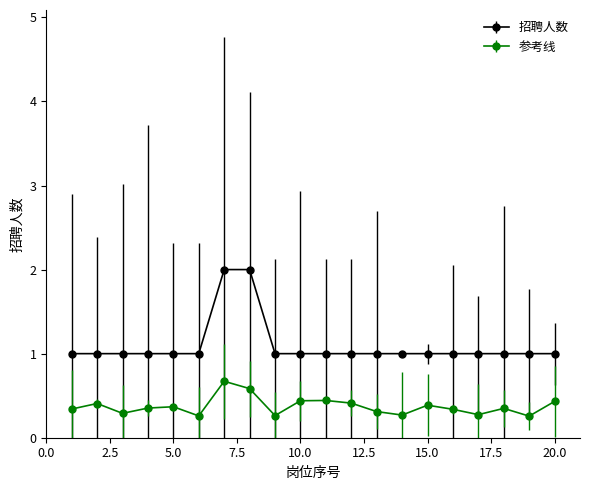

What is the value of the 招聘人数 point at the 9th from the left?

1.0